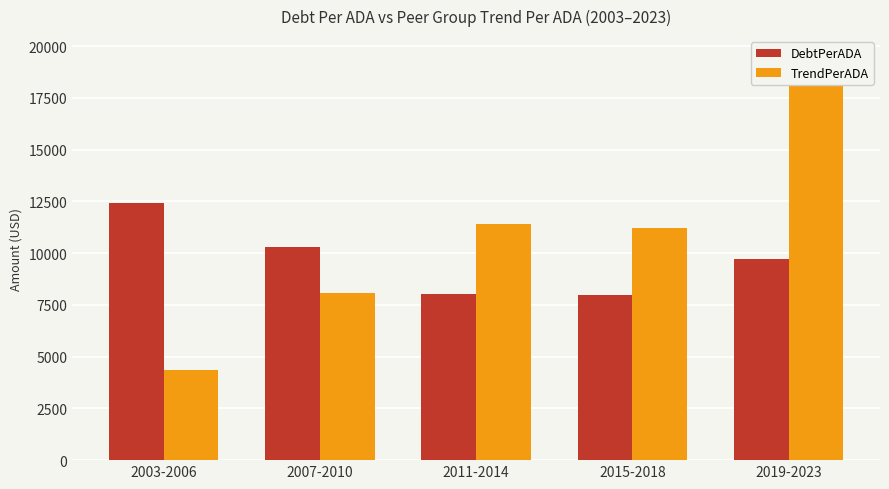

How many values in the DebtPerADA series are below 9733?

2